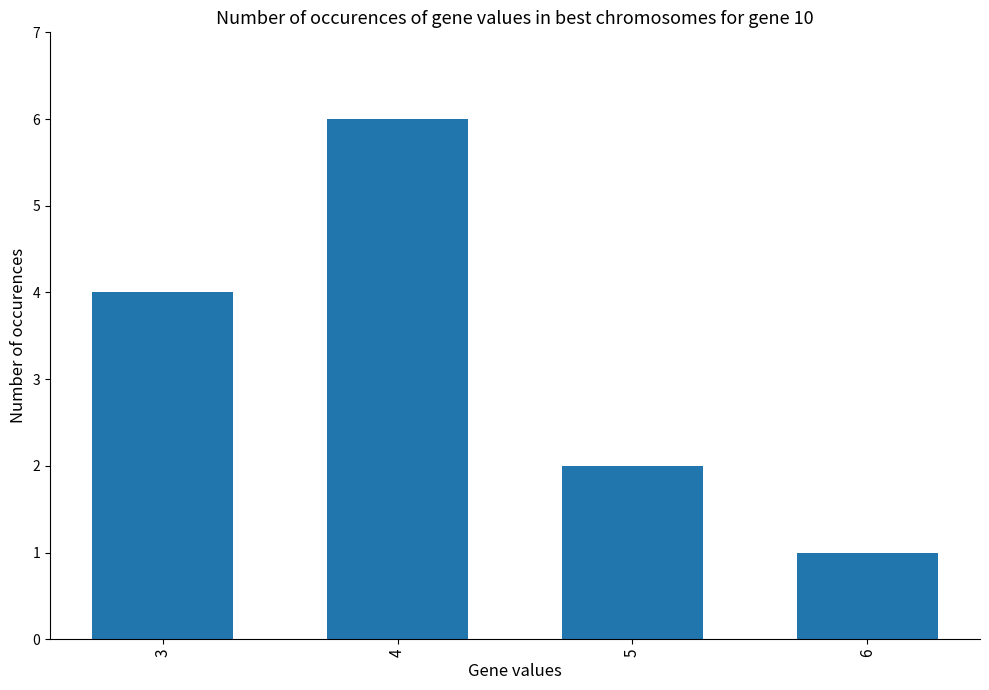

What is the difference between the maximum and second lowest values?

4